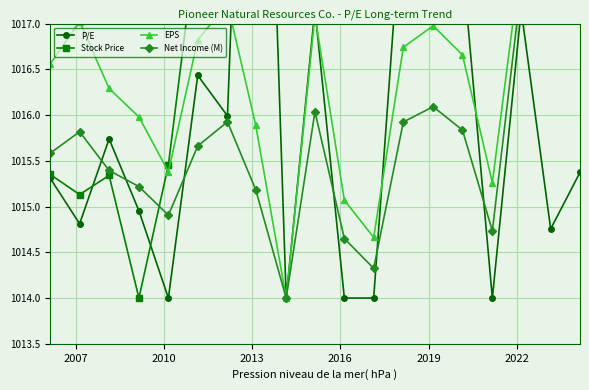

The P/E series shows 511.5 at 2016. True or false?

False